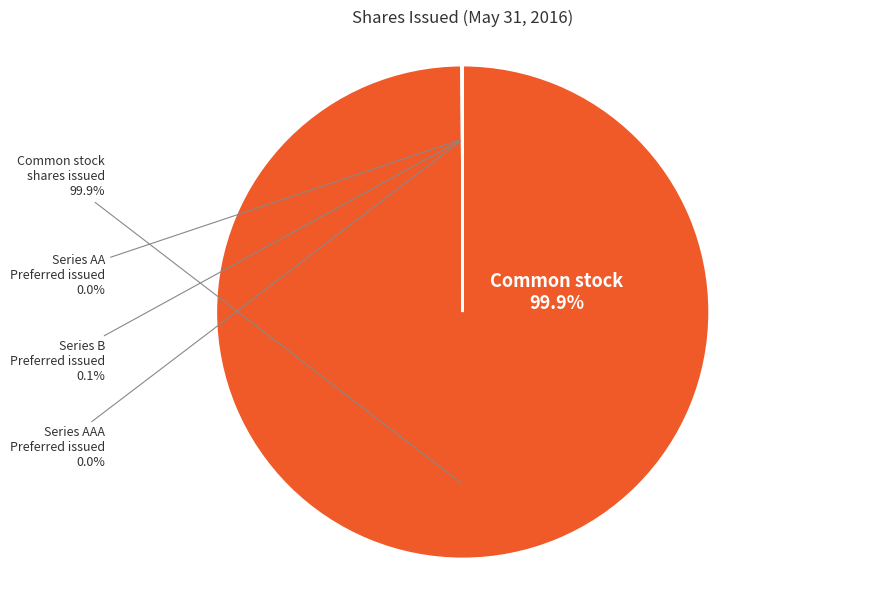

To the nearest percent, what portion does Common stock
shares issued represent?

100%